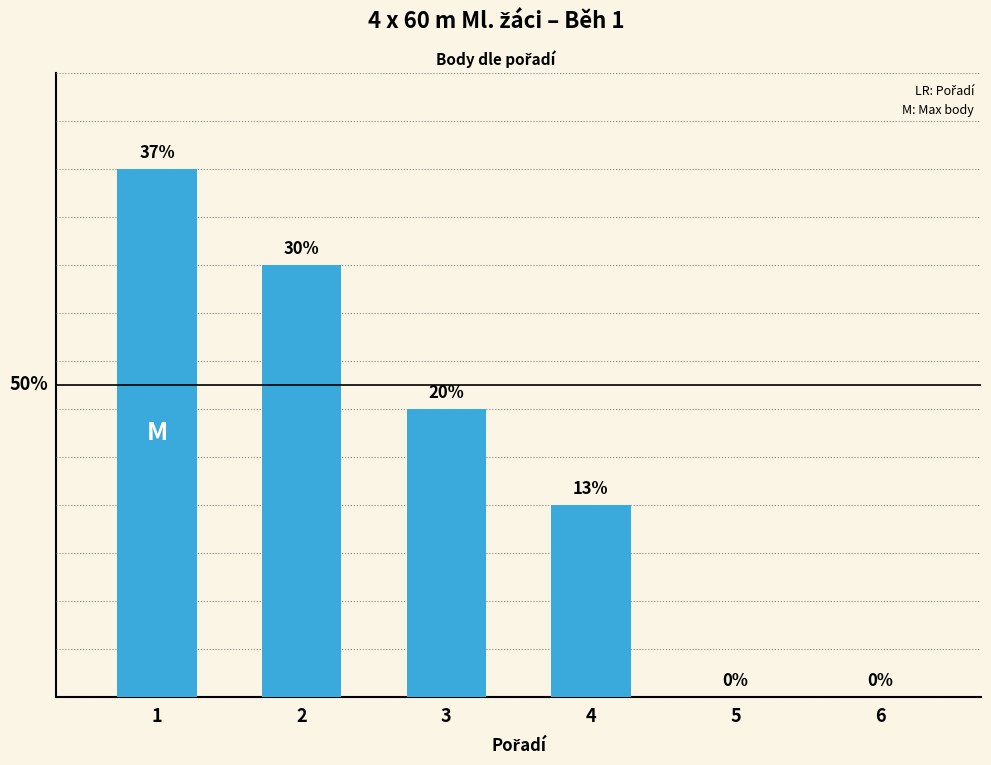

What is the change in value from 1 to 2?

-2